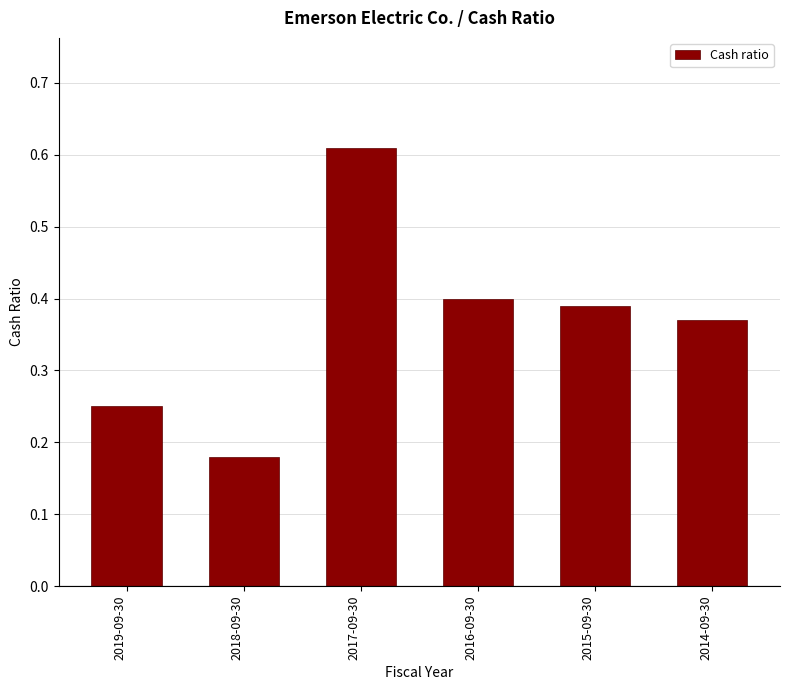

What is the sum of all values?

2.2